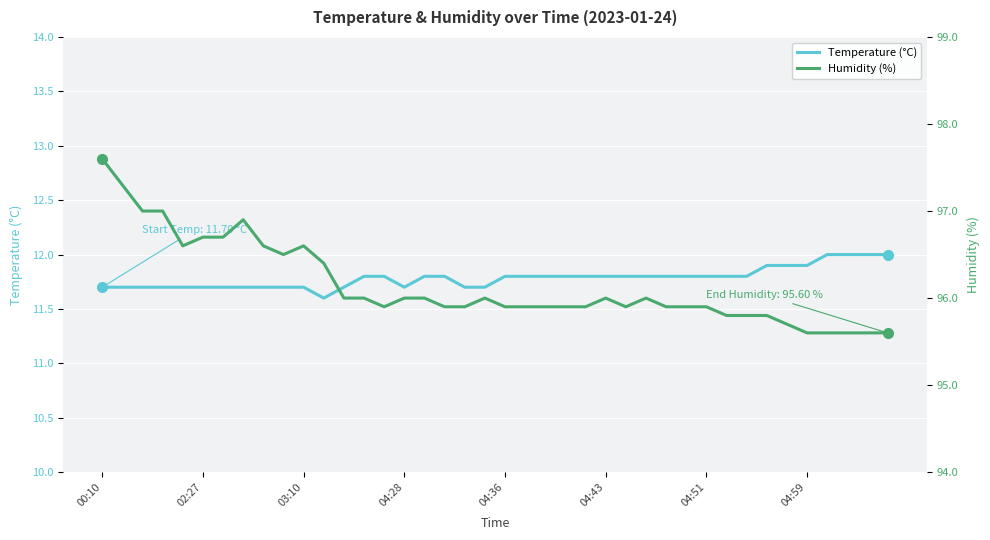

True or false: Humidity (%) has a value of 95.7 at 34.

True